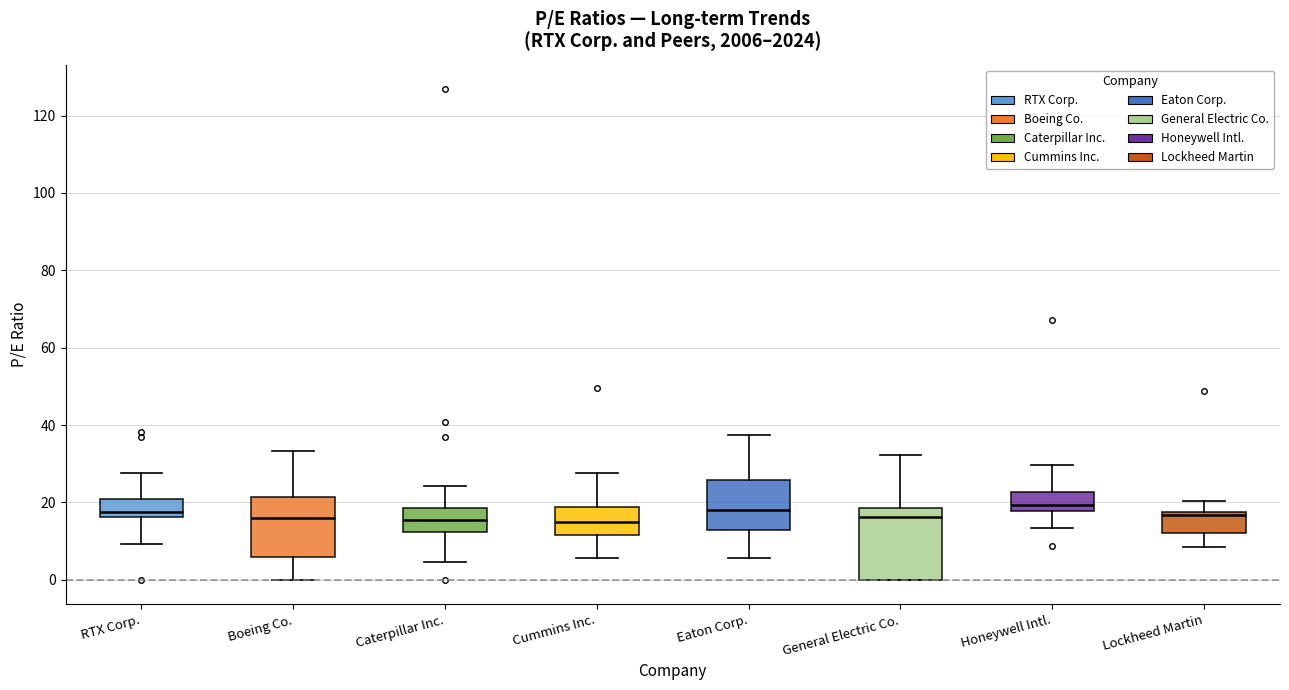

Reading left to right, transcribe this box plot: for each box, give where its median line is, the range the box spans, and where its two whiskers end, as read against the y-axis. The values are not printed on the chart, so give them approximately, as read against the axis.

RTX Corp.: median 18, box 16 to 20, whiskers 10 to 28
Boeing Co.: median 16, box 6 to 22, whiskers 0 to 34
Caterpillar Inc.: median 16, box 12 to 18, whiskers 4 to 24
Cummins Inc.: median 14, box 12 to 18, whiskers 6 to 28
Eaton Corp.: median 18, box 12 to 26, whiskers 6 to 38
General Electric Co.: median 16, box 0 to 18, whiskers 0 to 32
Honeywell Intl.: median 20, box 18 to 22, whiskers 14 to 30
Lockheed Martin: median 16, box 12 to 18, whiskers 8 to 20